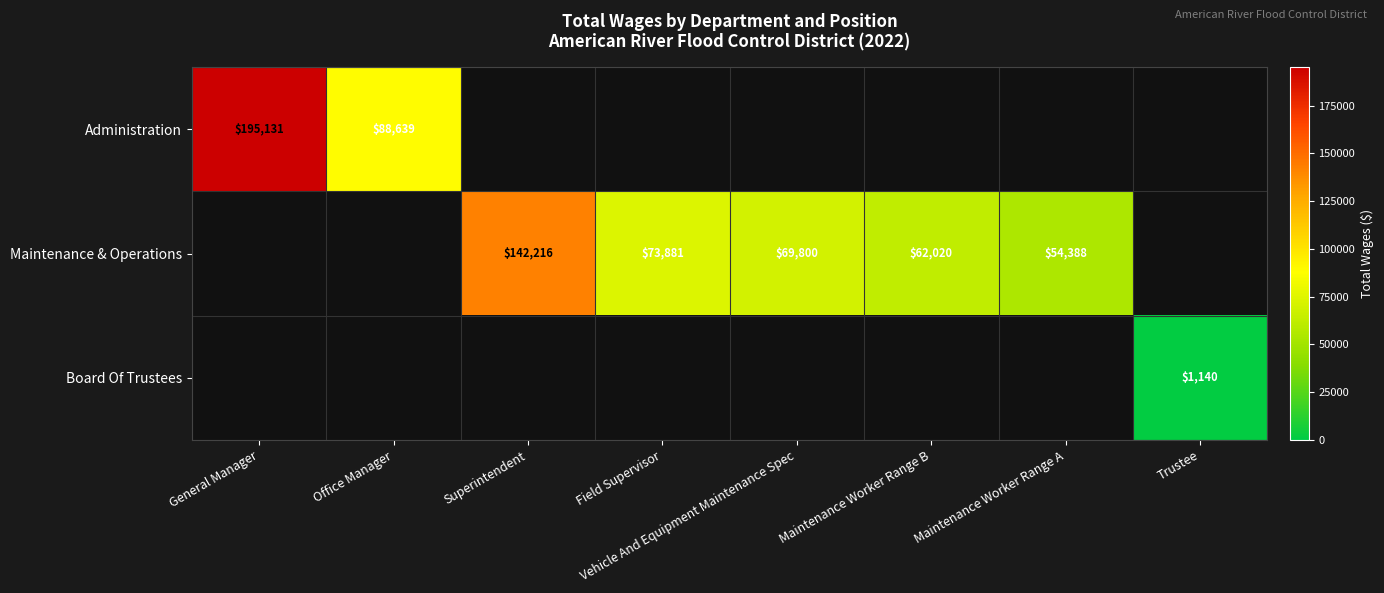

How many categories are shown in the chart?

8